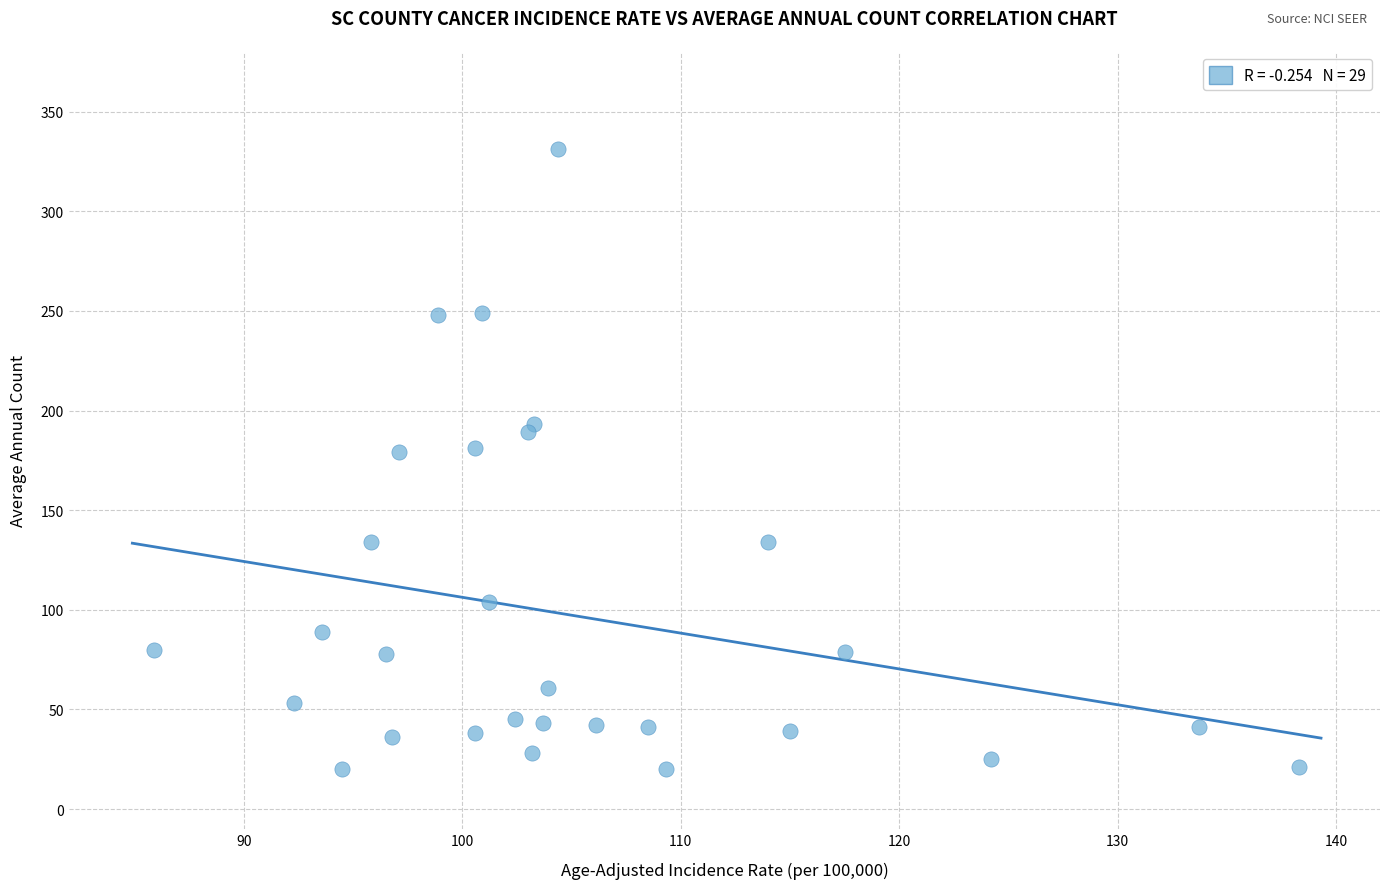

What is the range of Y values (max minus min)?

311